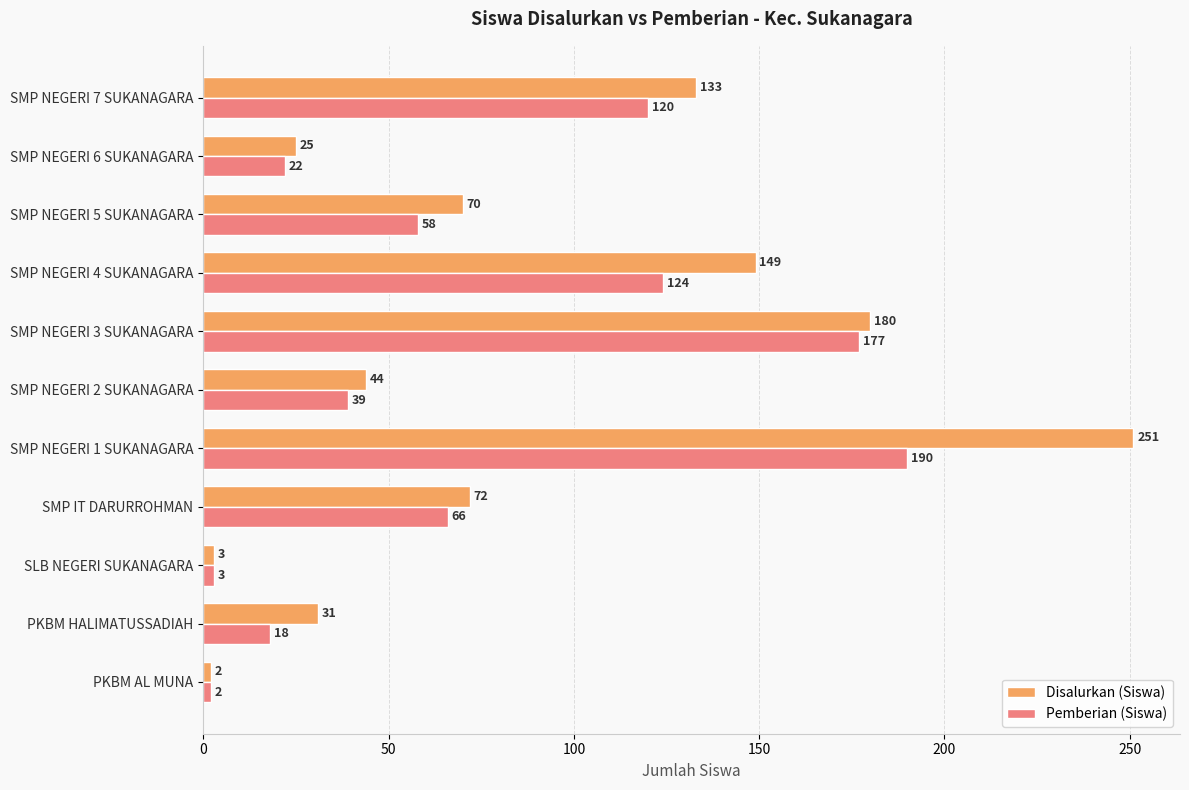

Which label corresponds to the largest value in the chart?

SMP NEGERI 1 SUKANAGARA